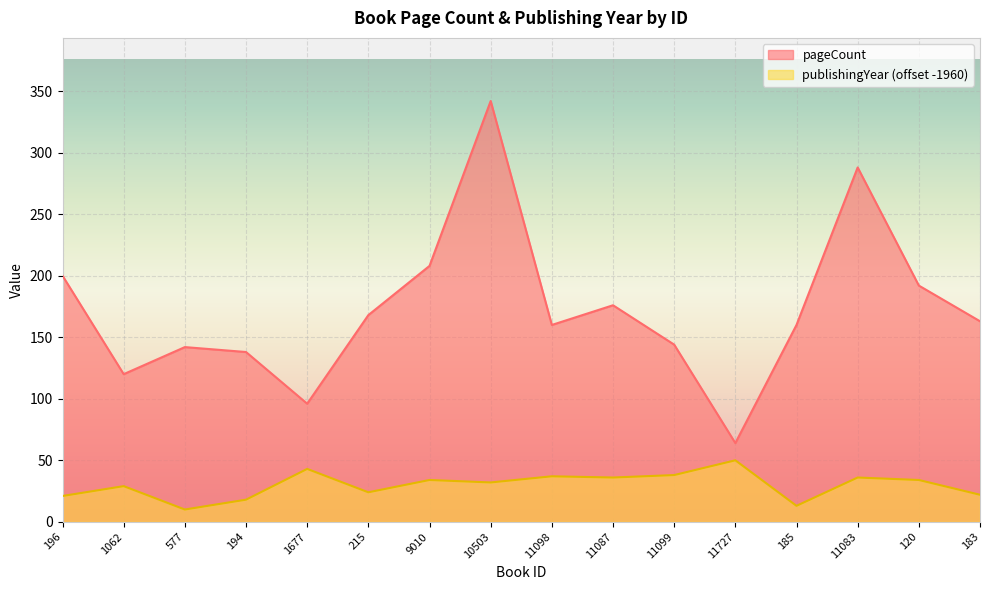

What position from the left is 196?

1